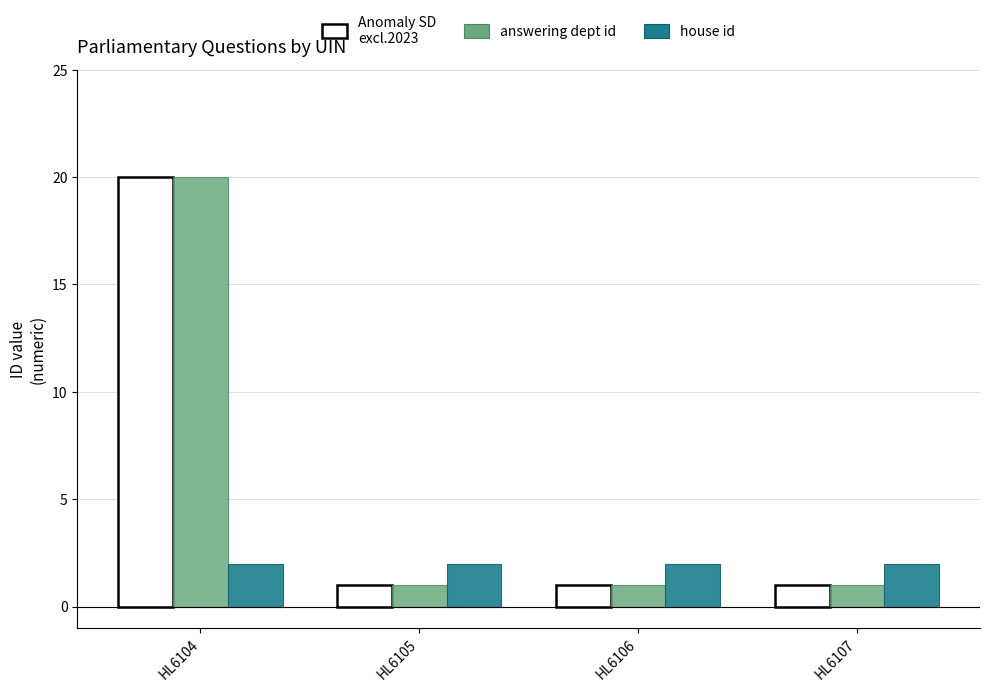

What is the total value across all series at HL6105?

4